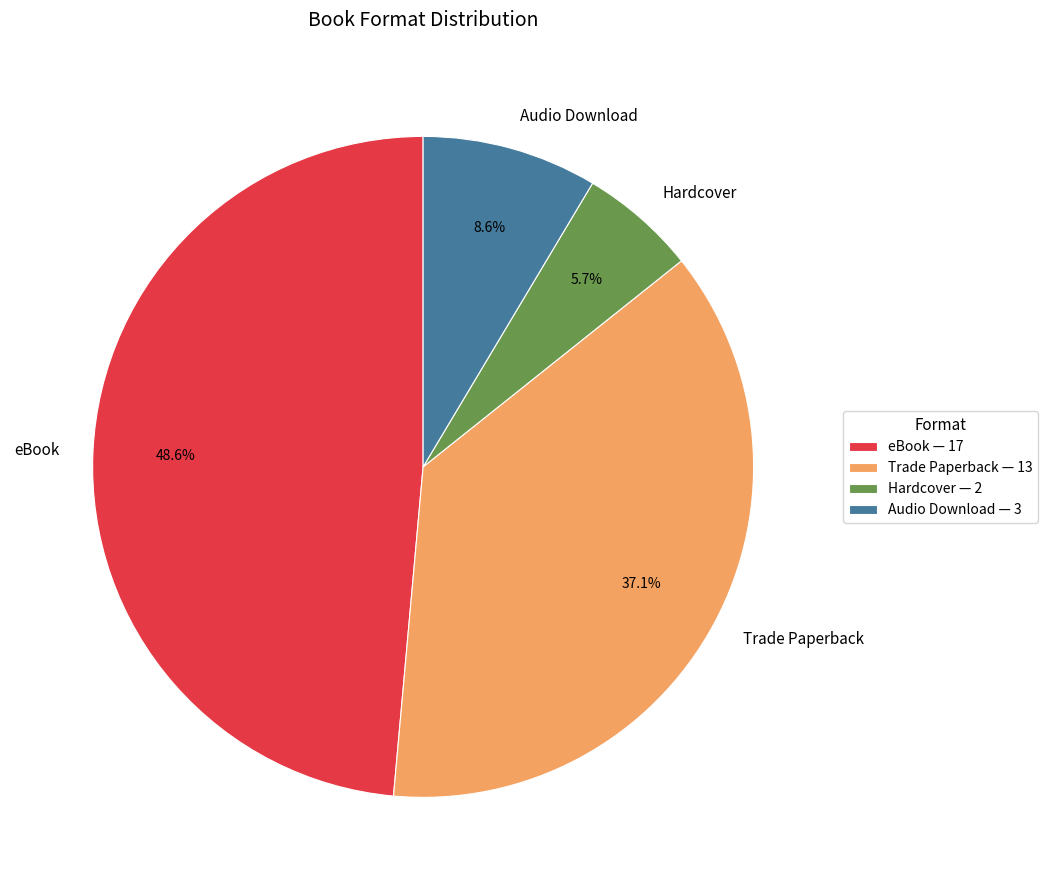

To the nearest percent, what percentage of the pie is eBook?

49%